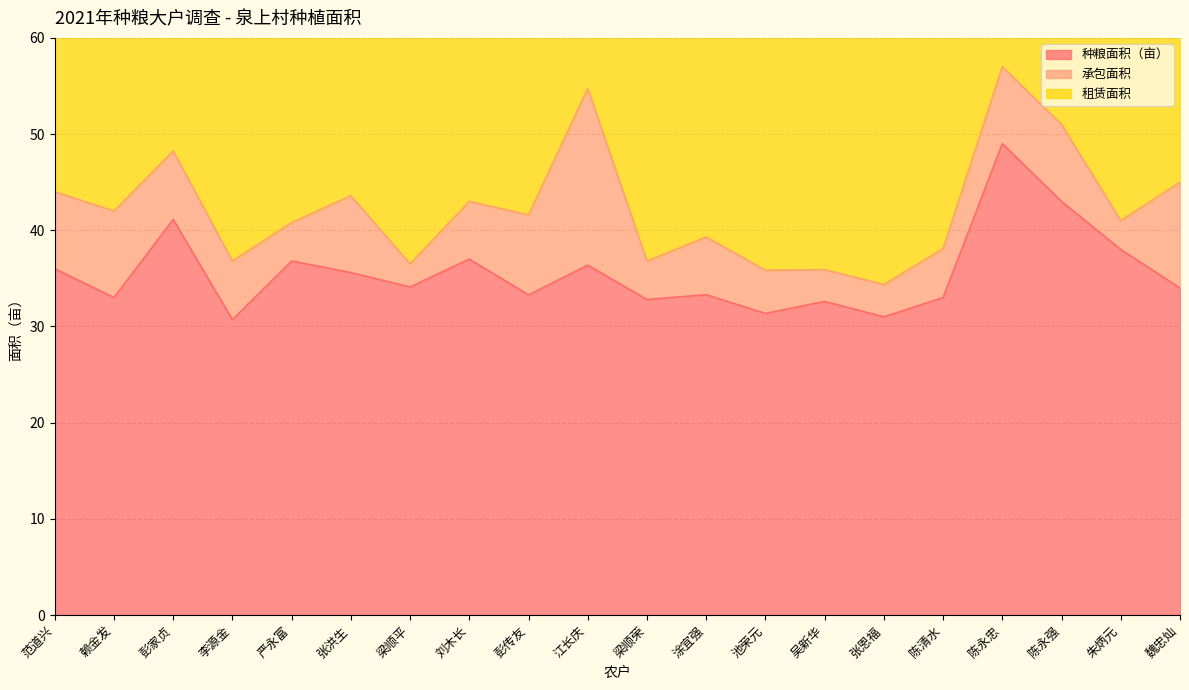

Read the 承包面积 value at 张洪生.

8.0